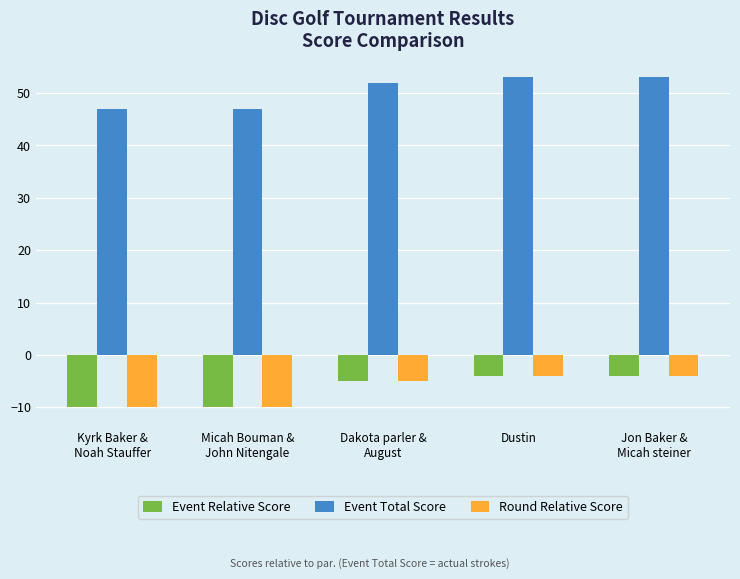

Reading left to right, extract all data points from this chart.

Event Relative Score: -10	-10	-5	-4	-4
Event Total Score: 47	47	52	53	53
Round Relative Score: -10	-10	-5	-4	-4